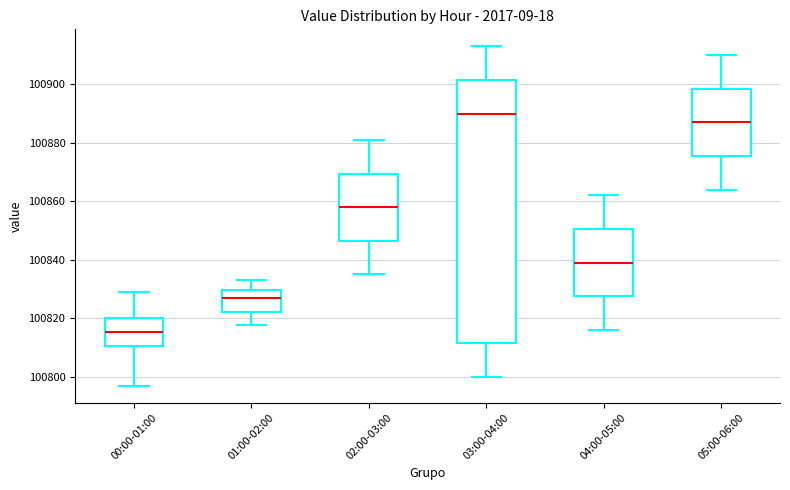

Which box has the highest median line?

03:00-04:00